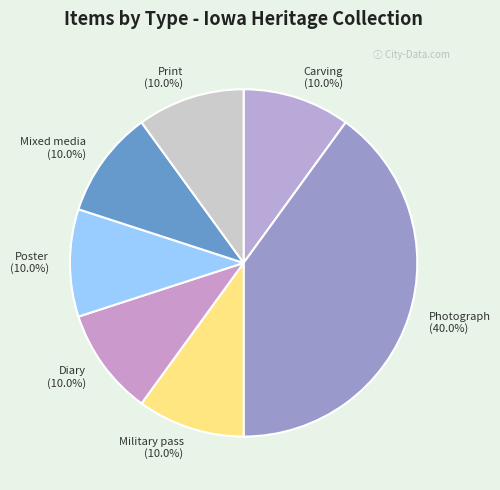

Does Military pass (10.0%) account for over 50% of the chart?

No